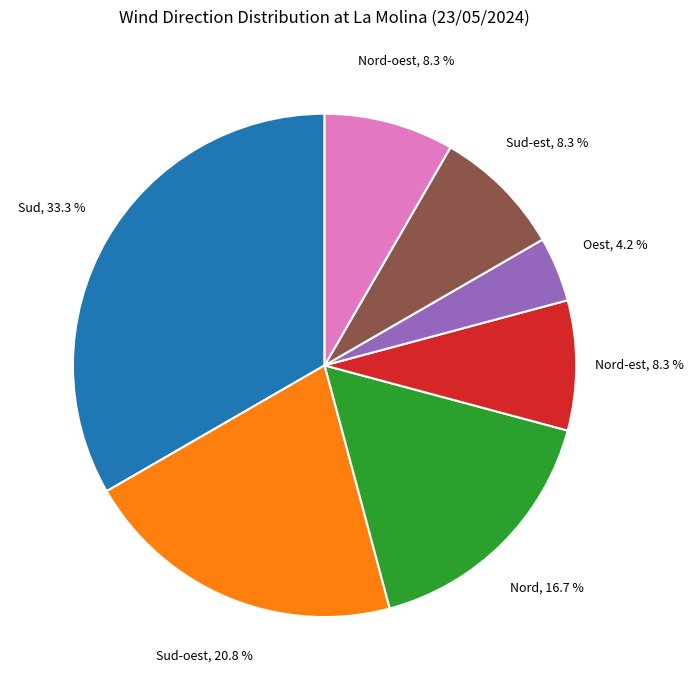

How many slices are in this pie chart?

7